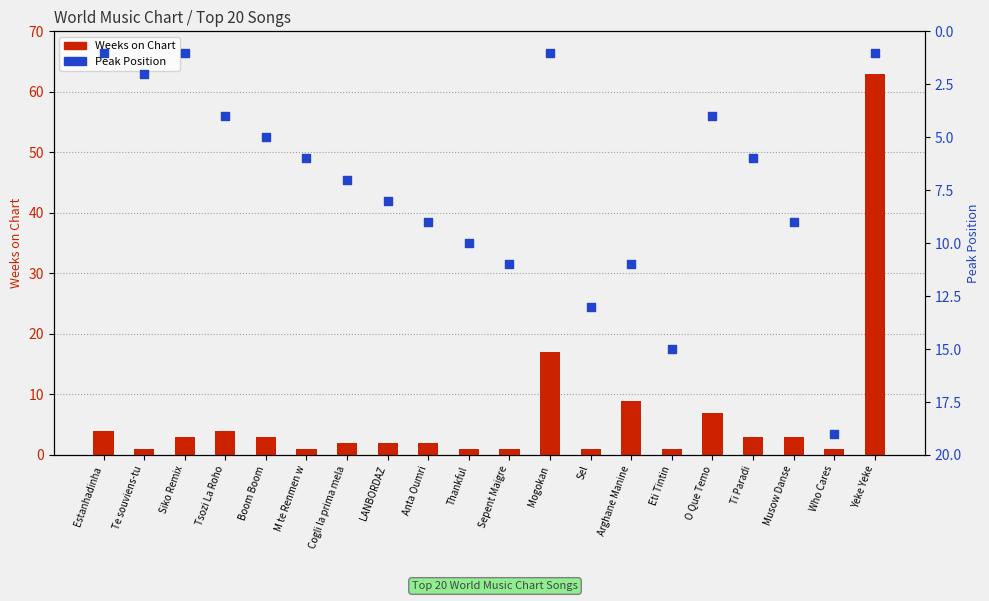

At which category is the sum across all series the highest?

Yeke Yeke